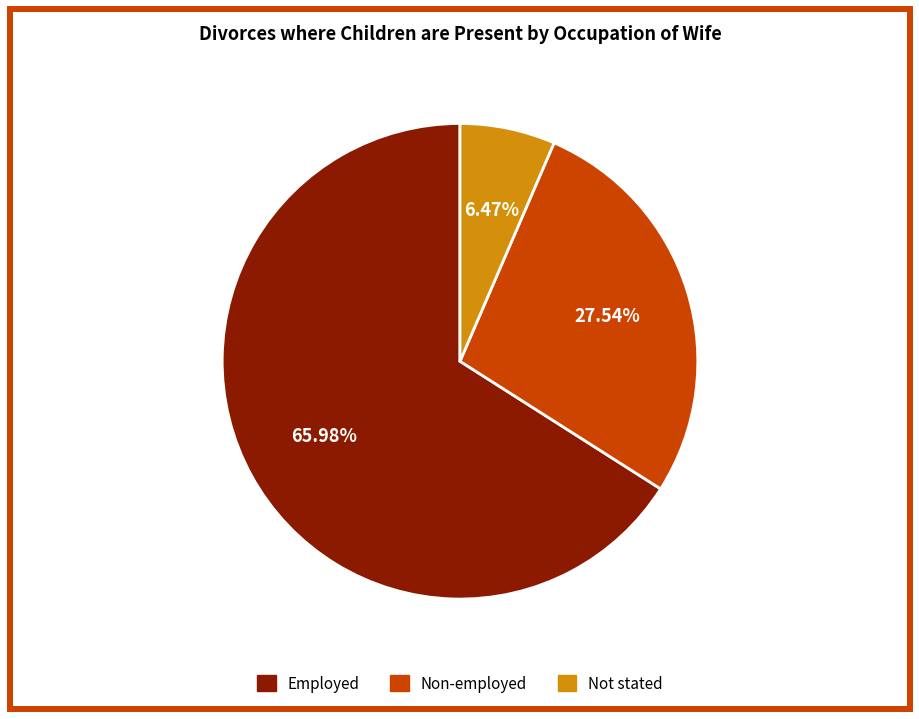

What is the ratio of the value at Employed to the value at Non-employed?

2.4